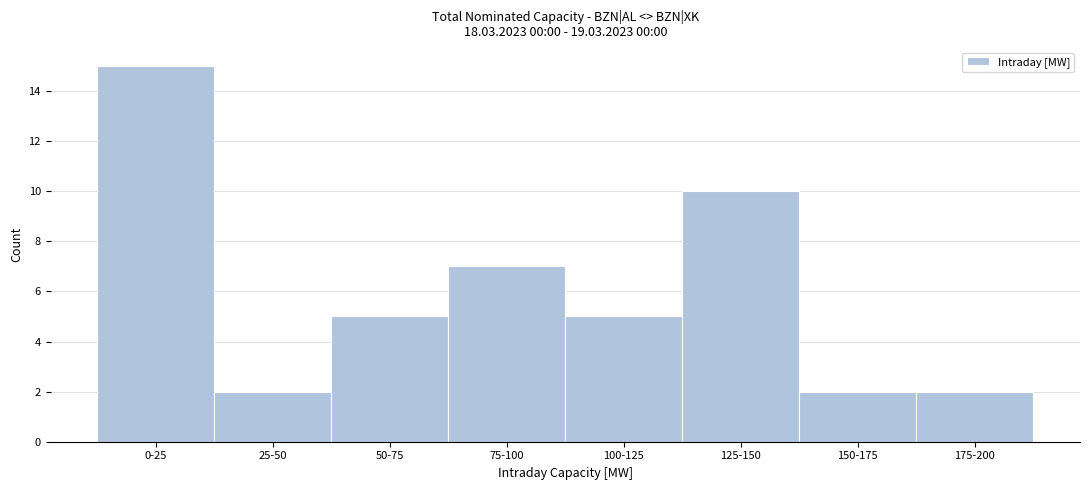

Reading right to left, what are all the values shown in this chart?

175-200=2	150-175=2	125-150=10	100-125=5	75-100=7	50-75=5	25-50=2	0-25=15